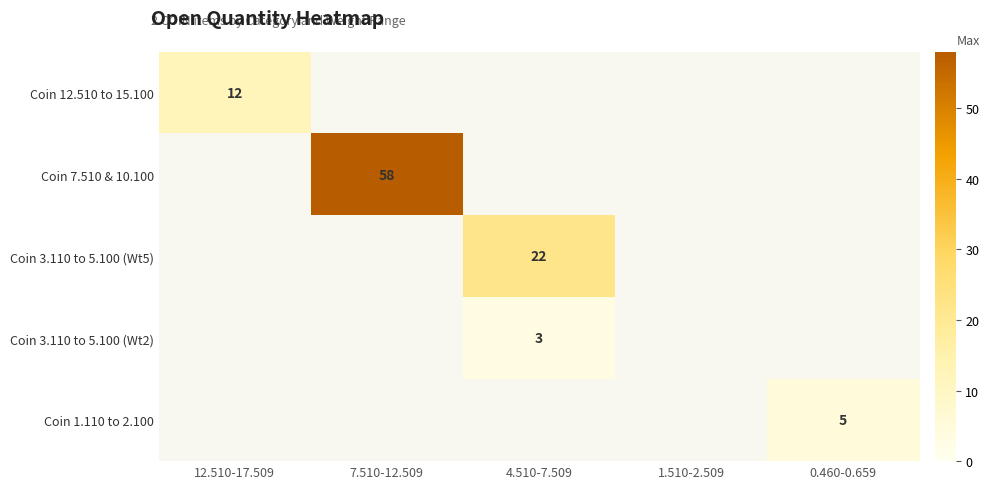

Count the number of categories in the chart.

5